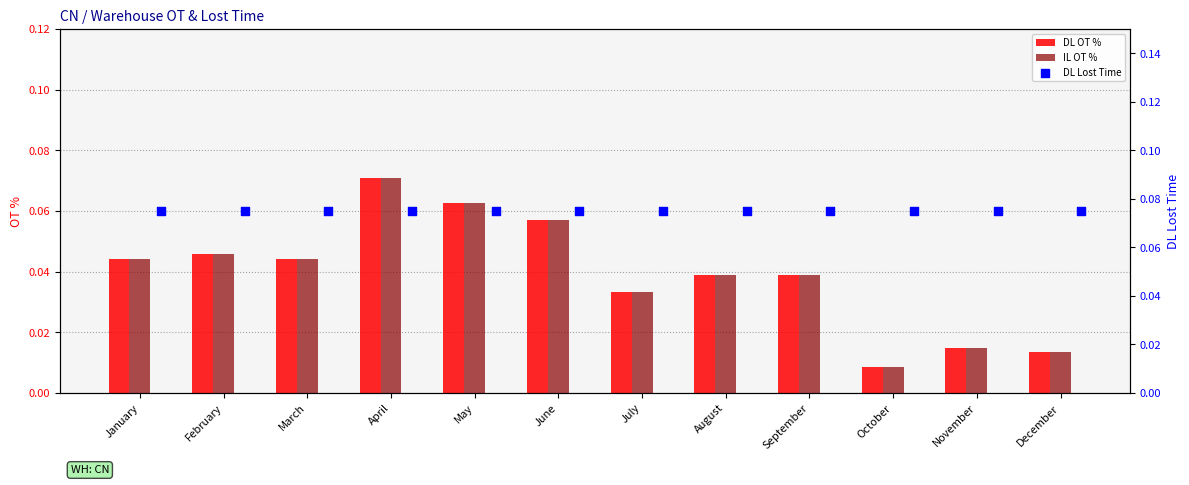

Is the value of DL OT % at August greater than the value of IL OT % at May?

No